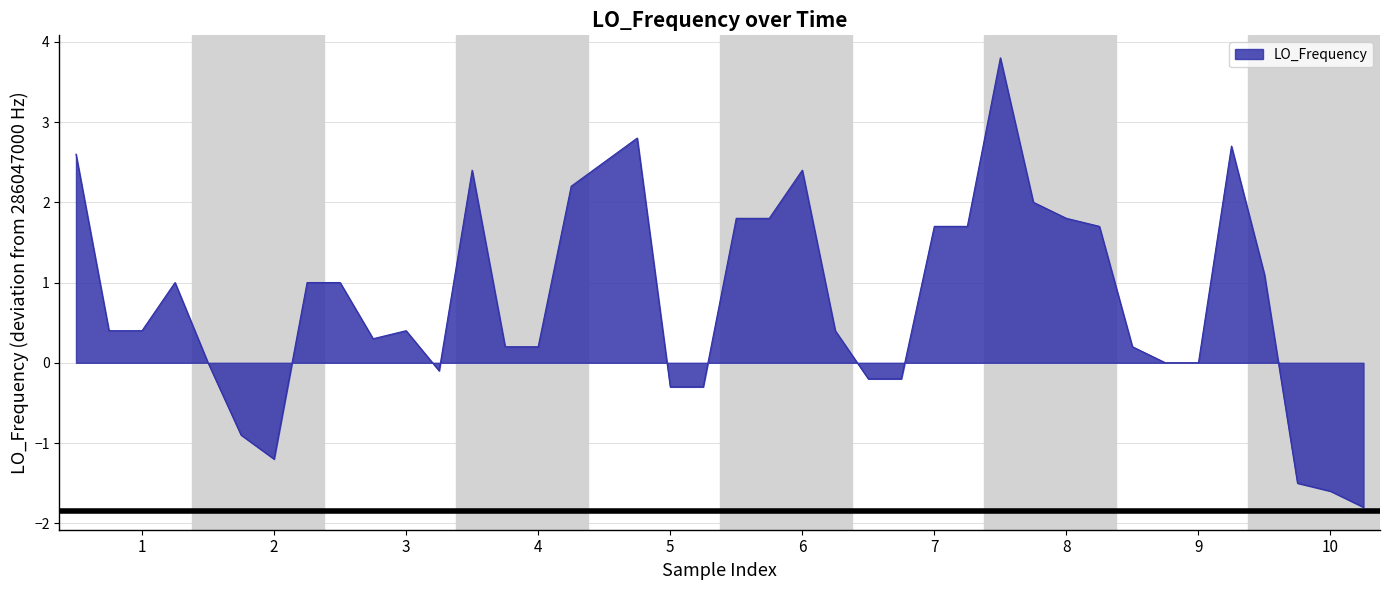

What is the difference between the maximum and minimum values?

5.6